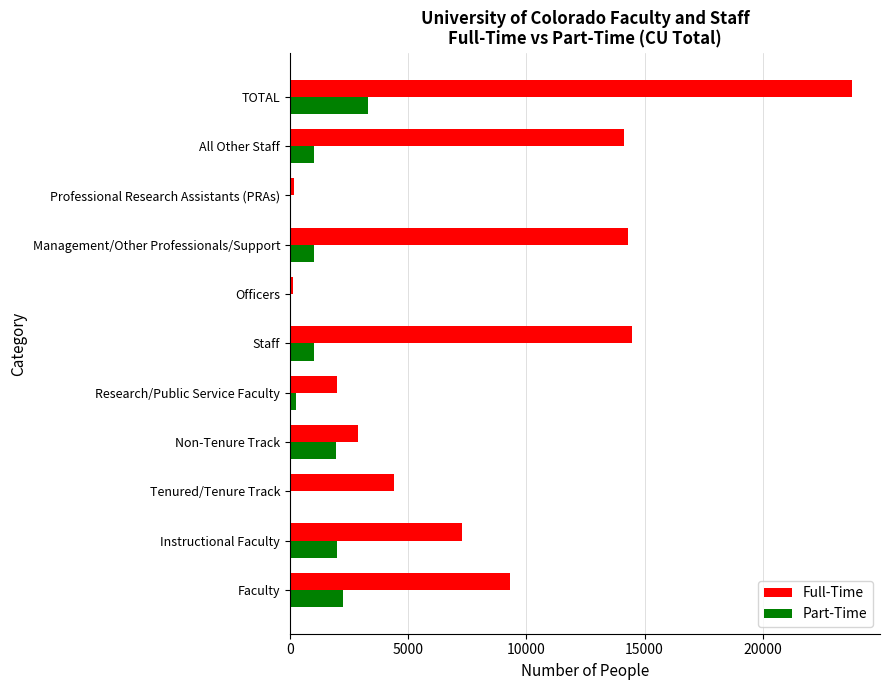

Is it true that Part-Time equals 1032 at Management/Other Professionals/Support?

True